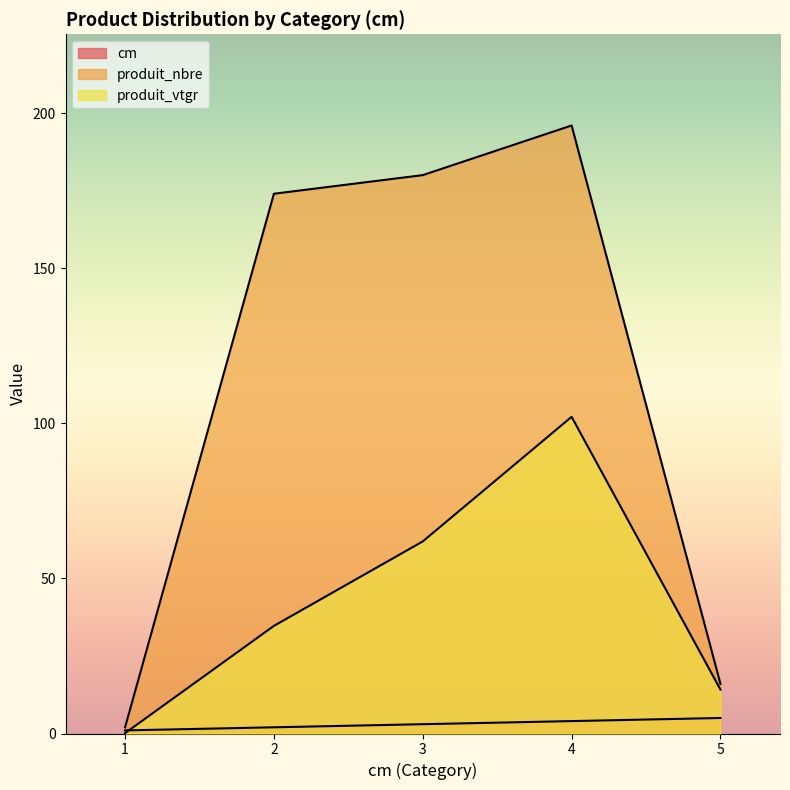

Rank the series by their maximum value, from lowest to highest.

cm, produit_vtgr, produit_nbre